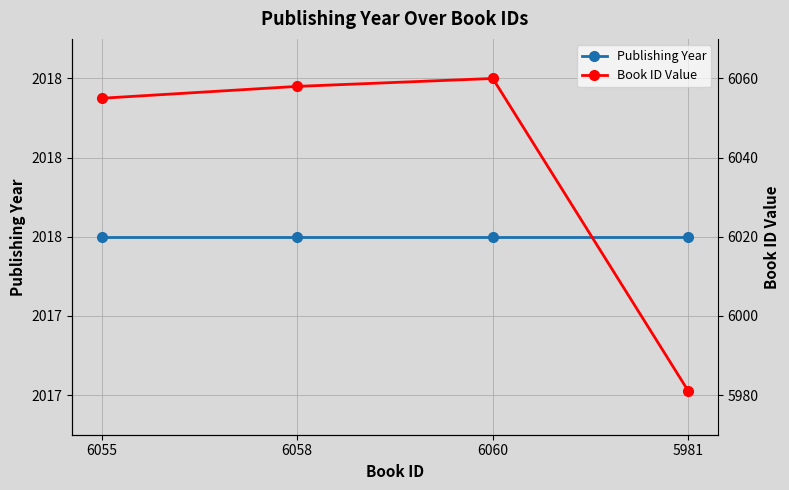

What is the sum of all Publishing Year values?

8072